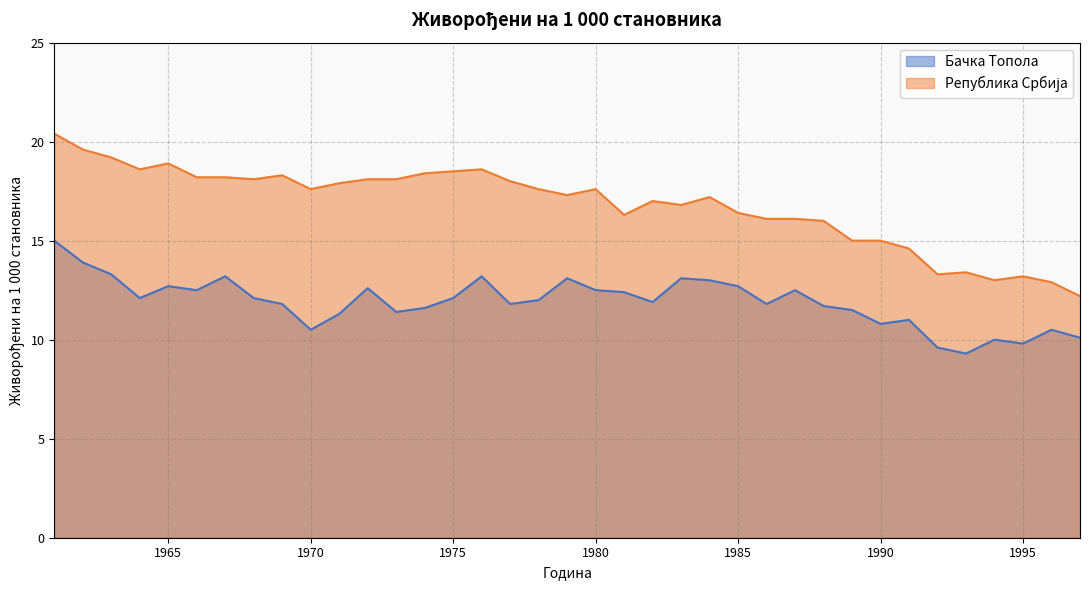

True or false: Република Србија and Бачка Топола cross at least once.

False